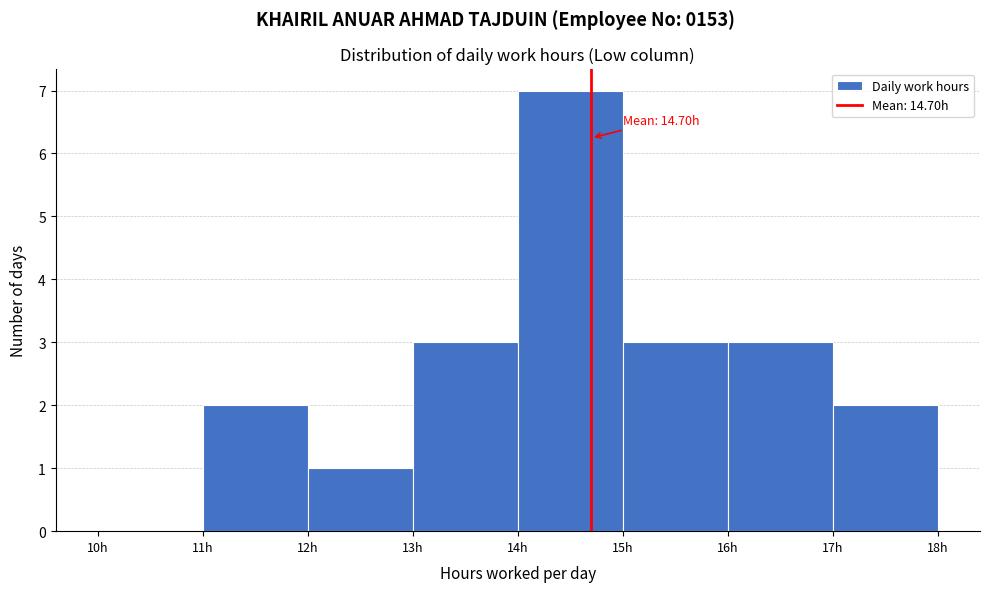

Over which range of the x-axis is the bar tallest?

14 to 15